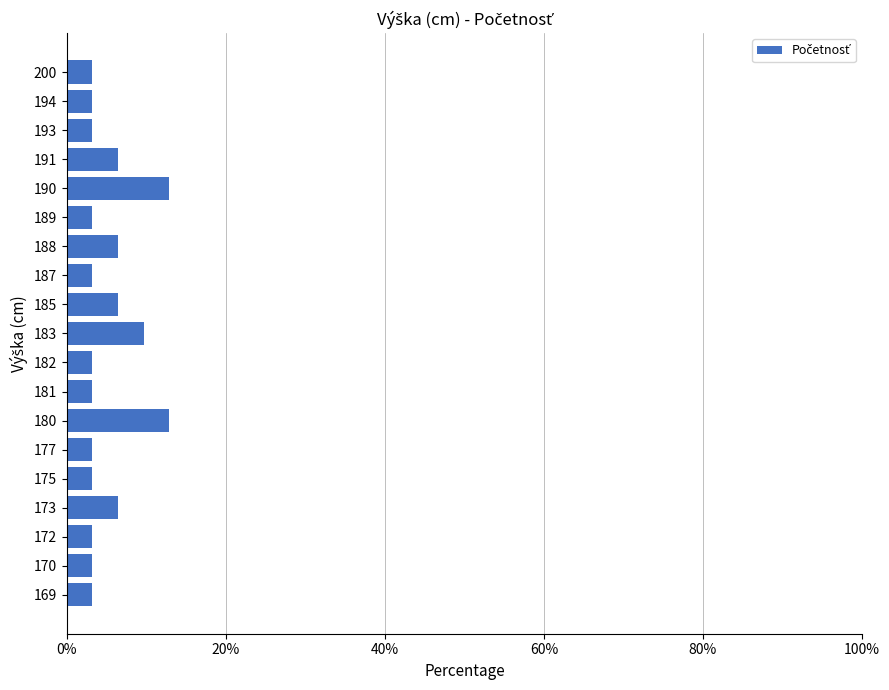

The value at 190 is 12.9. True or false?

True